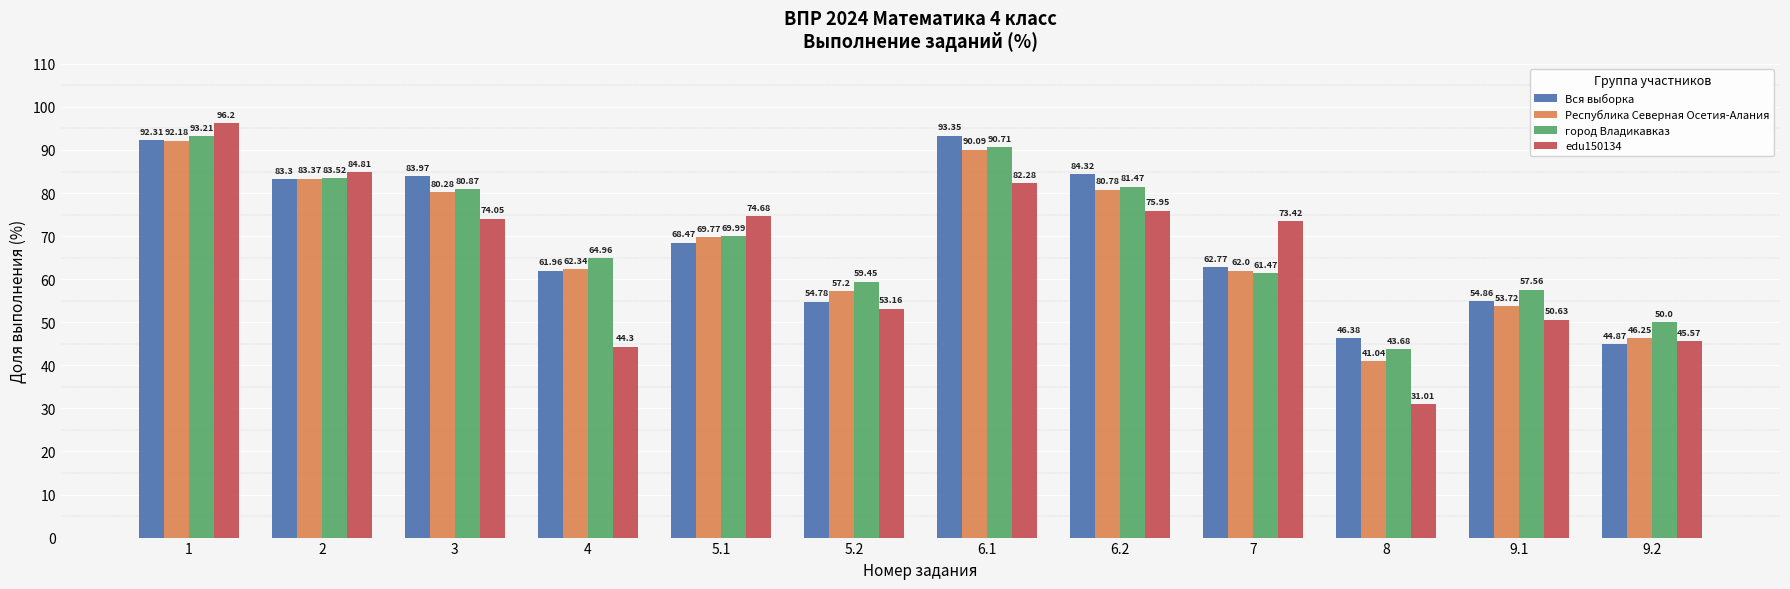

At 9.2, list the series in order from largest to smallest.

город Владикавказ, Республика Северная Осетия-Алания, edu150134, Вся выборка